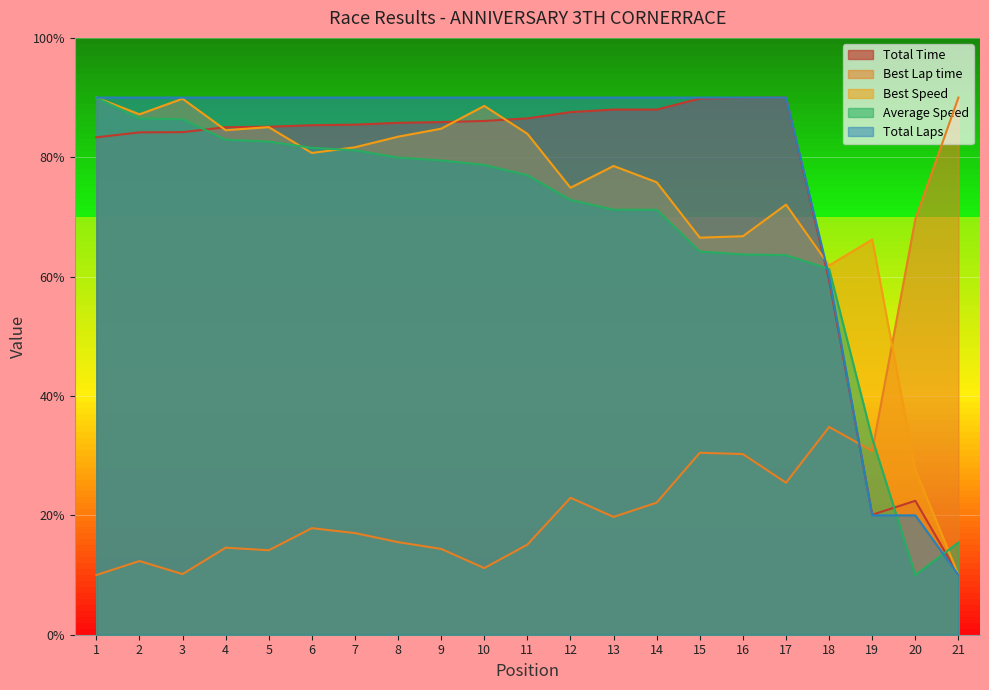

What is the value of the Total Laps point at the 21st from the left?

10.0